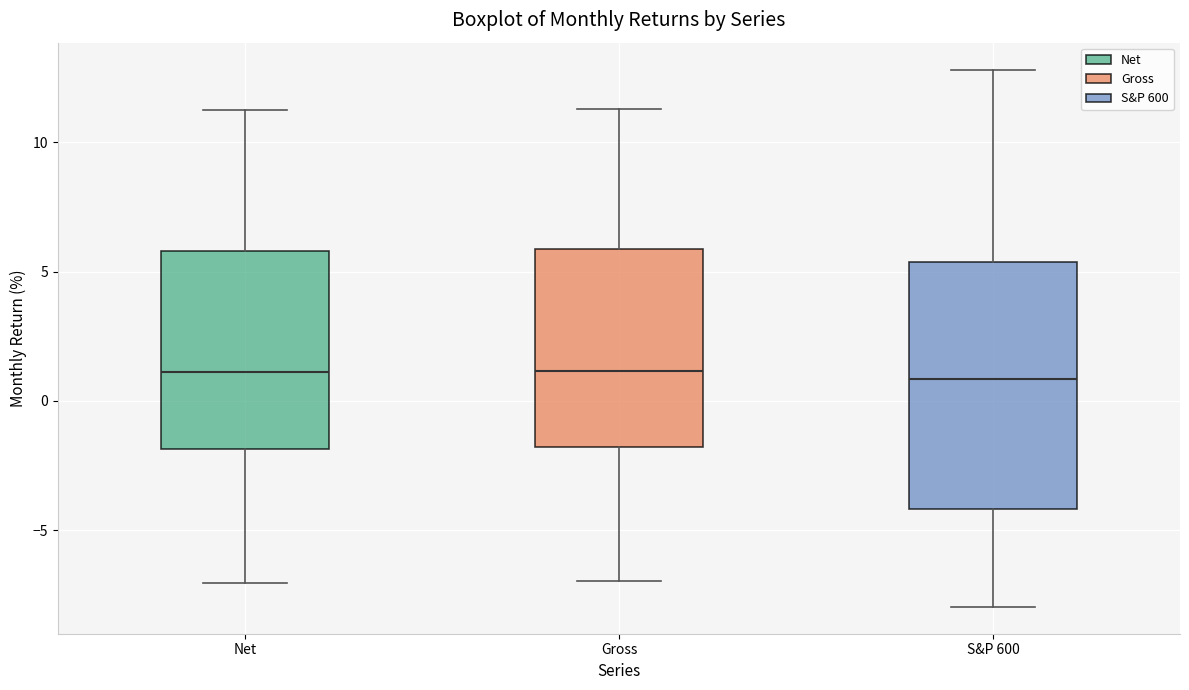

Where does the lower whisker of the box for Net end on the y-axis? The values are not printed on the chart, so give them approximately, as read against the axis.

-7.0